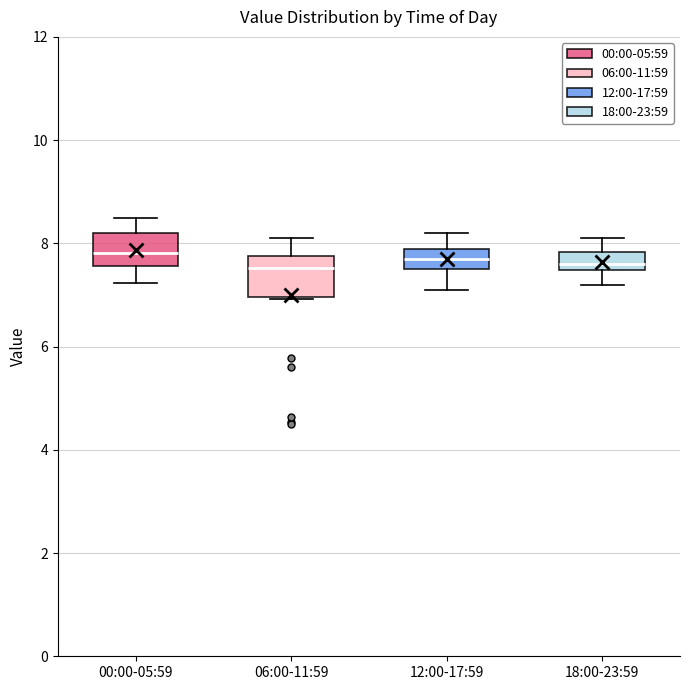

Reading left to right, read every box against the y-axis: the position of its median line, the range the box covers, and the ends of its whiskers. The values are not printed on the chart, so give them approximately, as read against the axis.

00:00-05:59: median 7.8, box 7.6 to 8.2, whiskers 7.2 to 8.6
06:00-11:59: median 7.6, box 7.0 to 7.8, whiskers 7.0 to 8.2
12:00-17:59: median 7.8, box 7.6 to 8.0, whiskers 7.2 to 8.2
18:00-23:59: median 7.6, box 7.4 to 7.8, whiskers 7.2 to 8.2